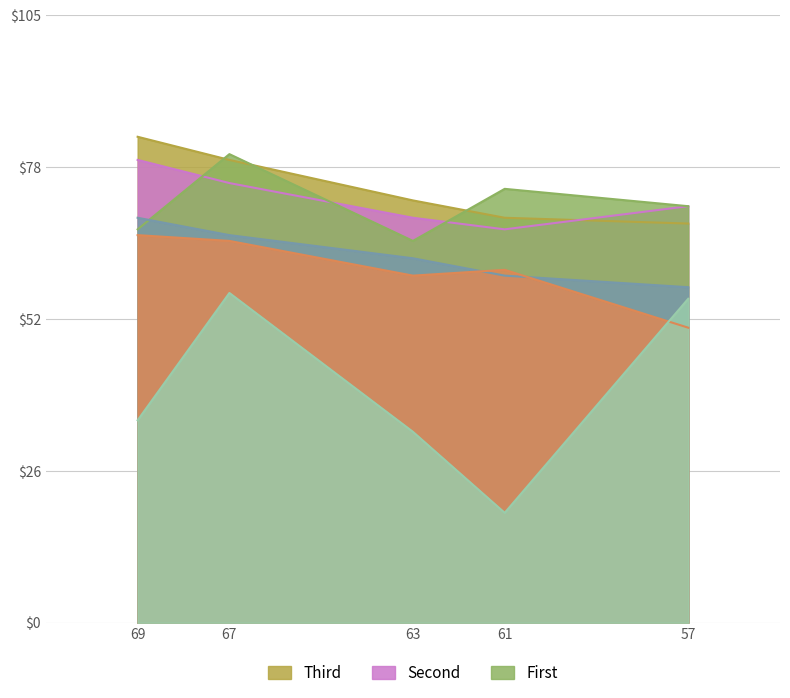

At how many categories does at least one series exceed 80?

2